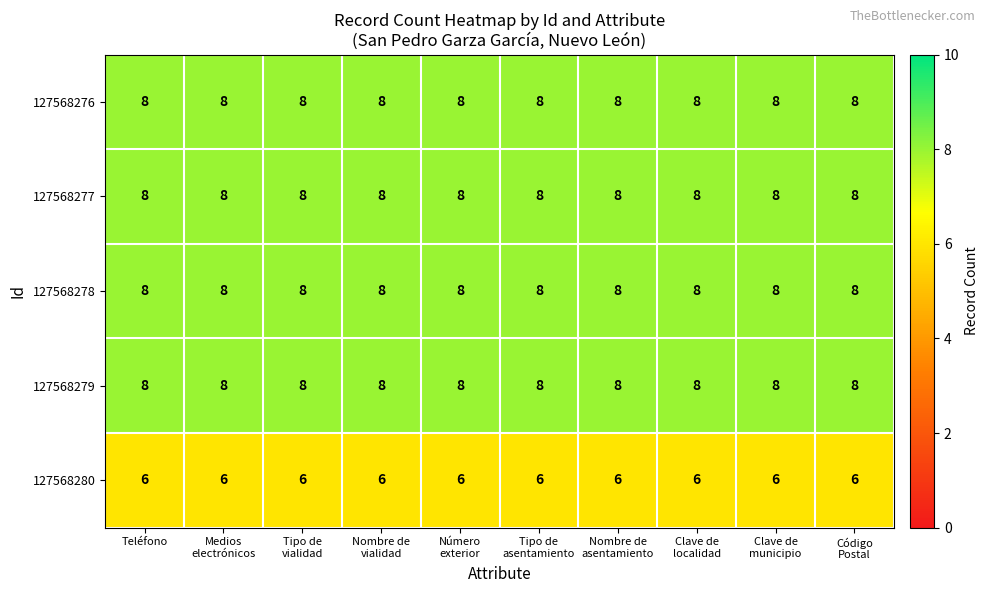

True or false: 127568277 has a value of 5 at Teléfono.

False